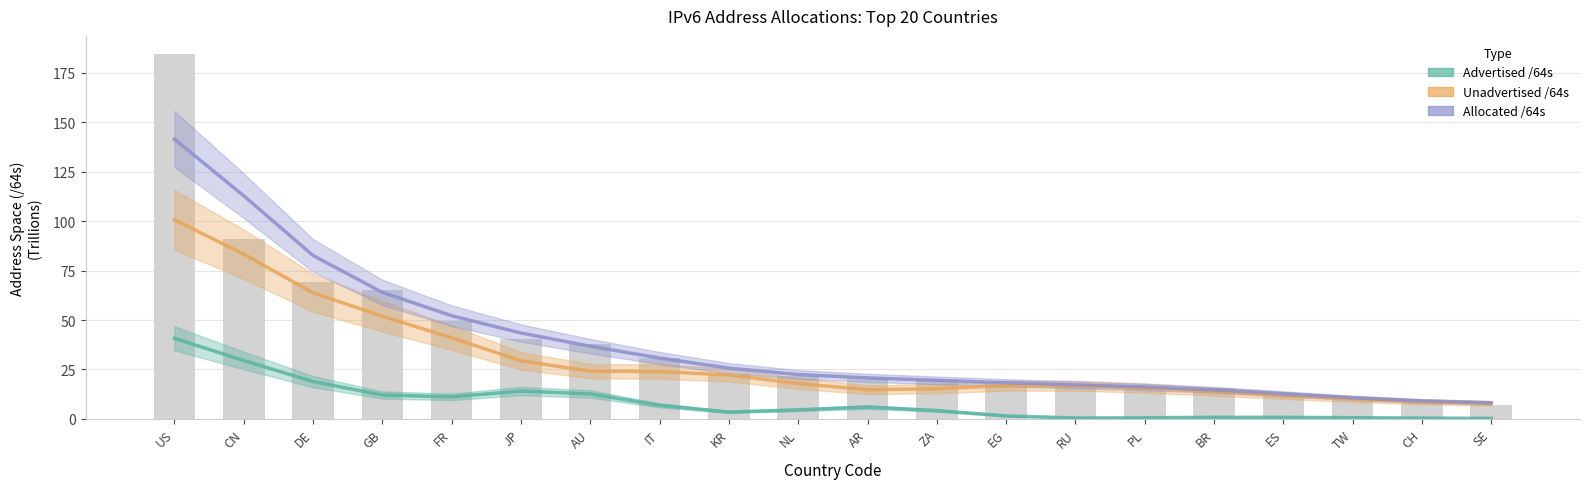

Which series has the widest spread of values?

Allocated /64s